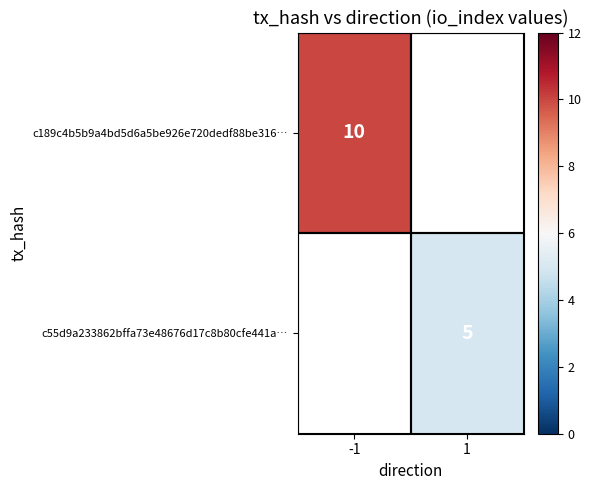

True or false: c189c4b5b9a4bd5d6a5be926e720dedf88be316… has a value of 17 at -1.

False